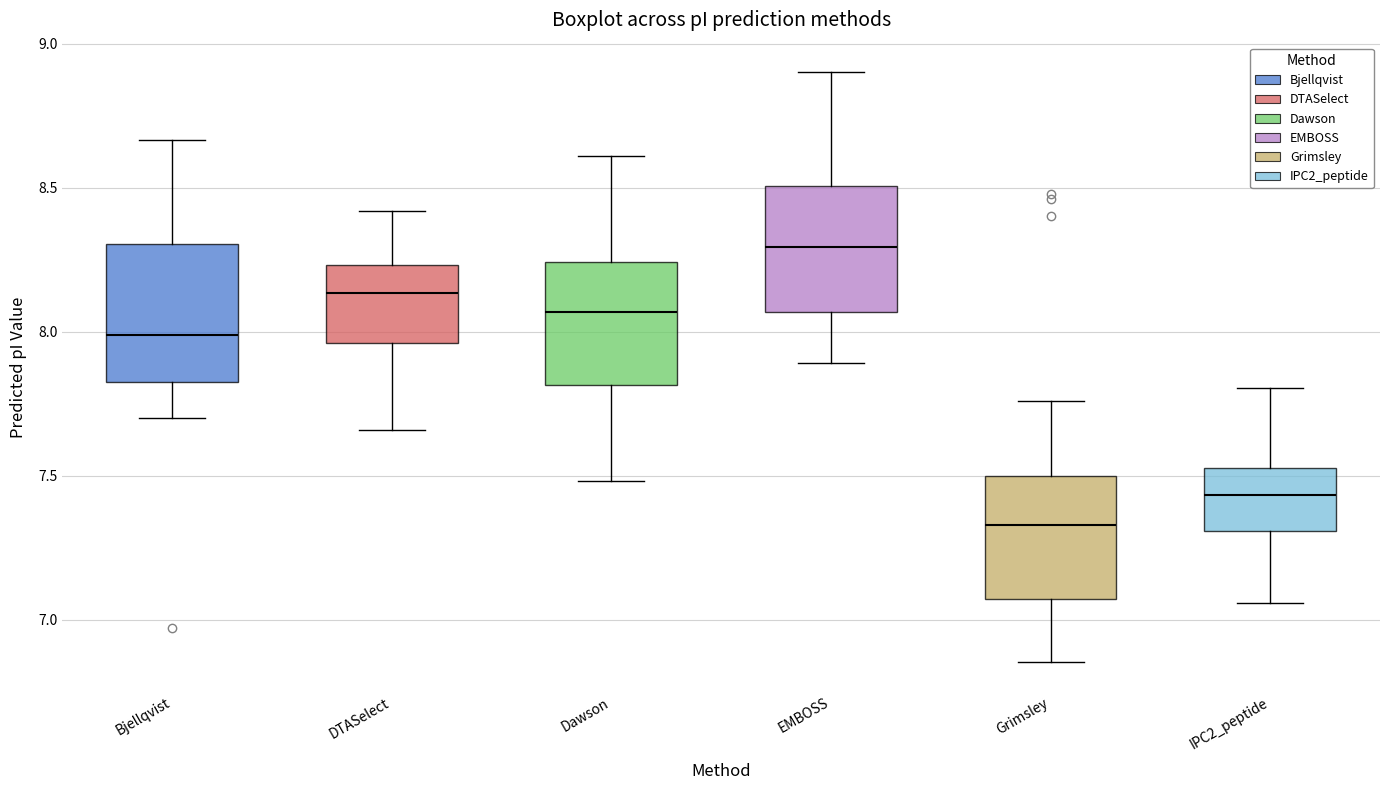

Reading left to right, transcribe this box plot: for each box, give where its median line is, the range the box spans, and where its two whiskers end, as read against the y-axis. The values are not printed on the chart, so give them approximately, as read against the axis.

Bjellqvist: median 8.00, box 7.85 to 8.30, whiskers 7.70 to 8.65
DTASelect: median 8.15, box 7.95 to 8.25, whiskers 7.65 to 8.40
Dawson: median 8.05, box 7.80 to 8.25, whiskers 7.50 to 8.60
EMBOSS: median 8.30, box 8.05 to 8.50, whiskers 7.90 to 8.90
Grimsley: median 7.35, box 7.05 to 7.50, whiskers 6.85 to 7.75
IPC2_peptide: median 7.45, box 7.30 to 7.55, whiskers 7.05 to 7.80